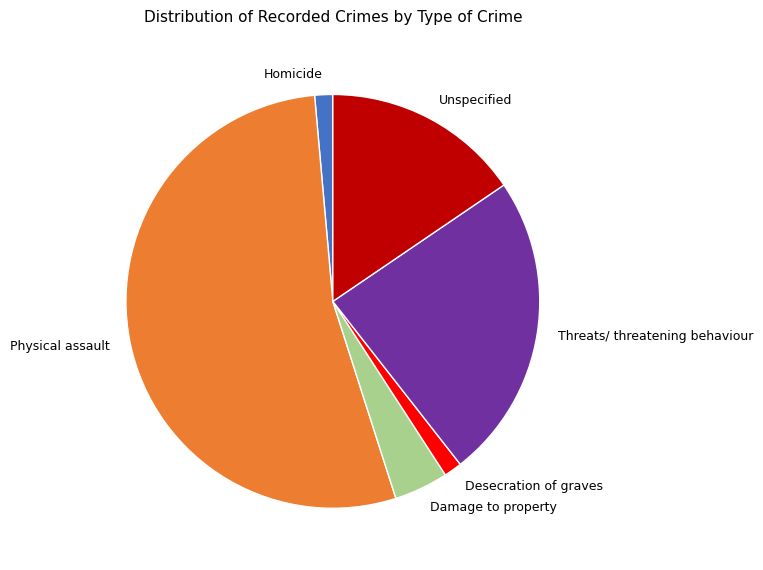

Is there any slice that represents more than half of the pie?

Yes